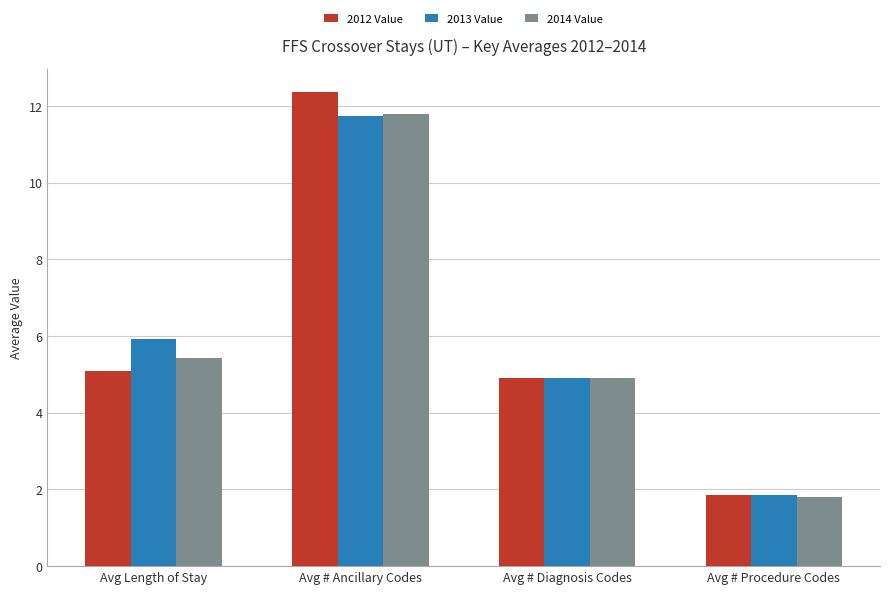

Reading right to left, extract all data points from this chart.

2012 Value: 1.8	4.9	12.4	5.1
2013 Value: 1.9	4.9	11.7	5.9
2014 Value: 1.8	4.9	11.8	5.4